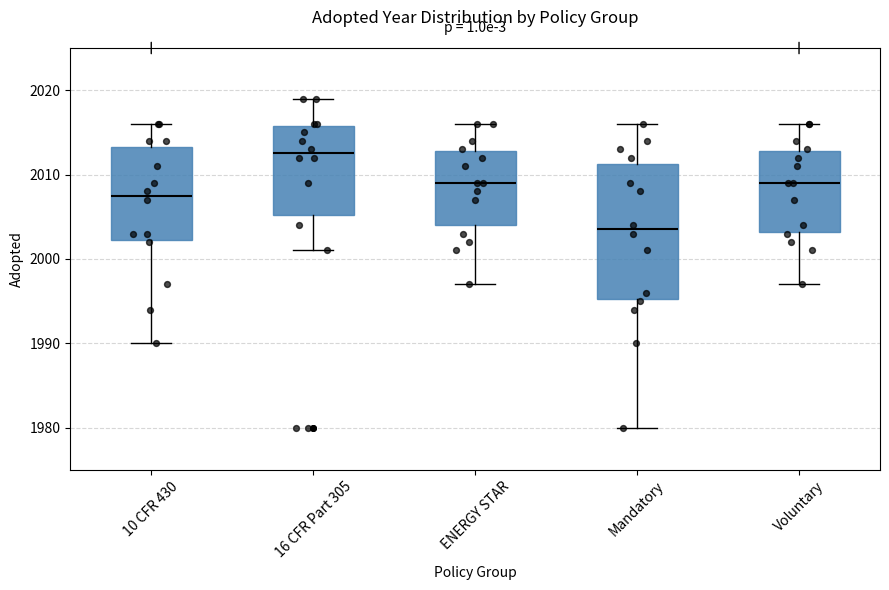

Reading left to right, read every box against the y-axis: the position of its median line, the range the box covers, and the ends of its whiskers. The values are not printed on the chart, so give them approximately, as read against the axis.

10 CFR 430: median 2008, box 2002 to 2013, whiskers 1990 to 2016
16 CFR Part 305: median 2013, box 2005 to 2016, whiskers 2001 to 2019
ENERGY STAR: median 2009, box 2004 to 2013, whiskers 1997 to 2016
Mandatory: median 2004, box 1995 to 2011, whiskers 1980 to 2016
Voluntary: median 2009, box 2003 to 2013, whiskers 1997 to 2016